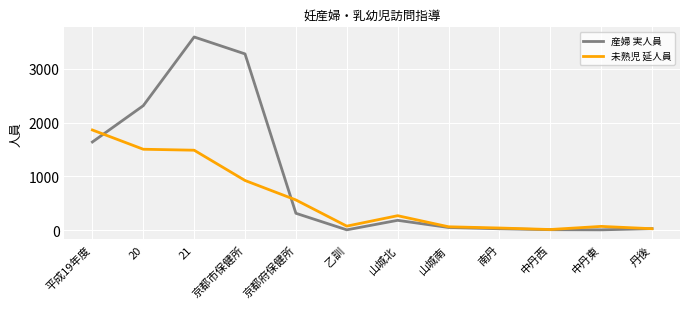

Is the value of 産婦 実人員 at 中丹東 greater than the value of 未熟児 延人員 at 20?

No